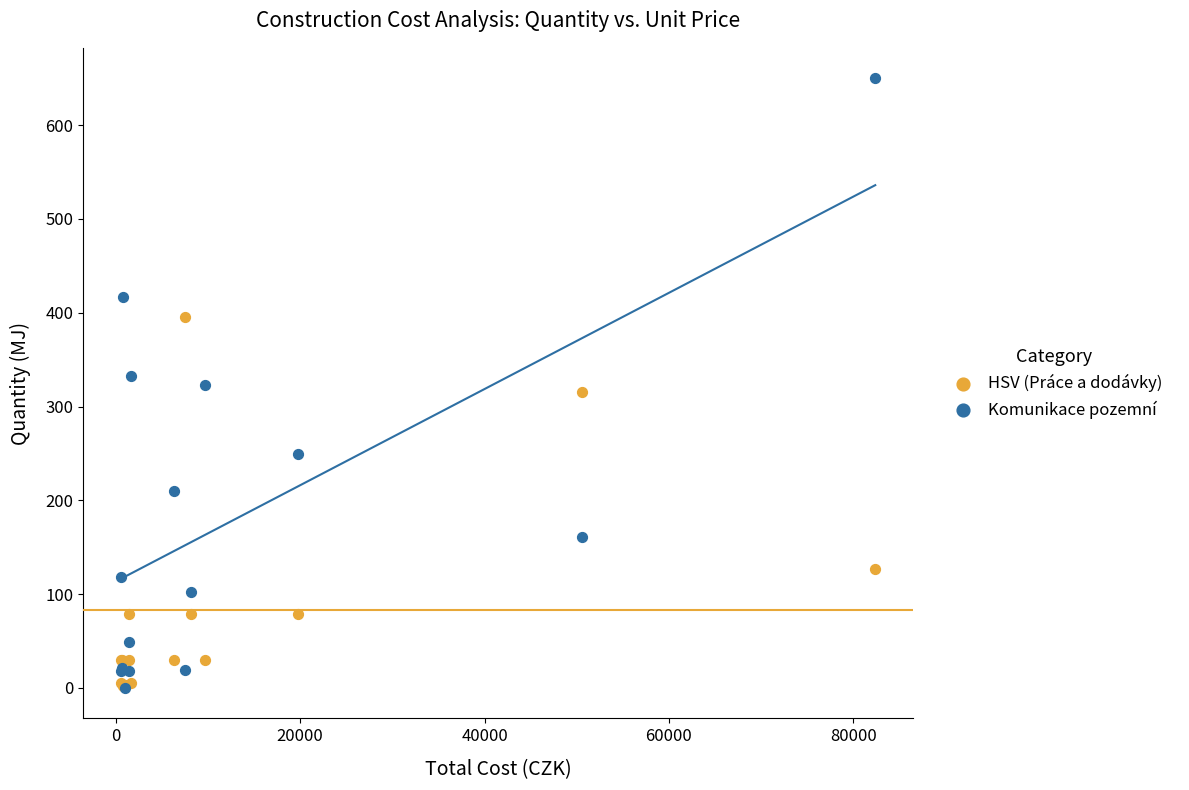

In the HSV (Práce a dodávky) series, what Y value is closest to 199?

126.7